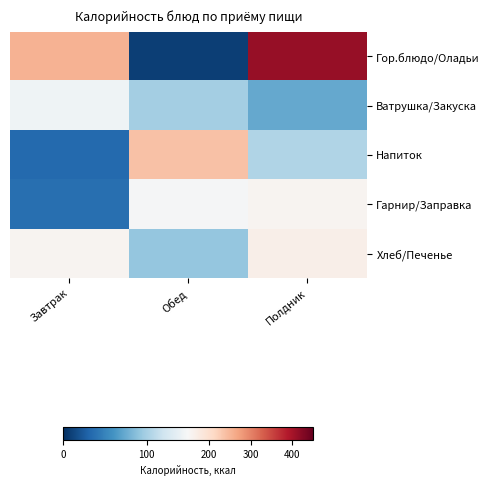

How many categories are shown in the chart?

3